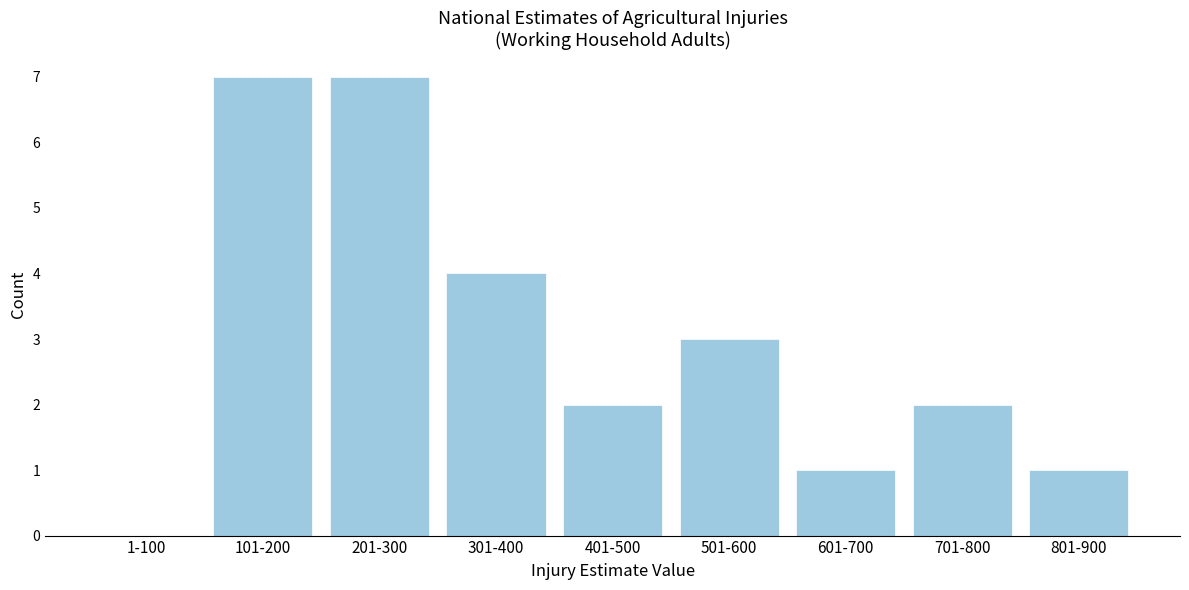

Reading left to right, extract all data points from this chart.

1-100=0	101-200=7	201-300=7	301-400=4	401-500=2	501-600=3	601-700=1	701-800=2	801-900=1